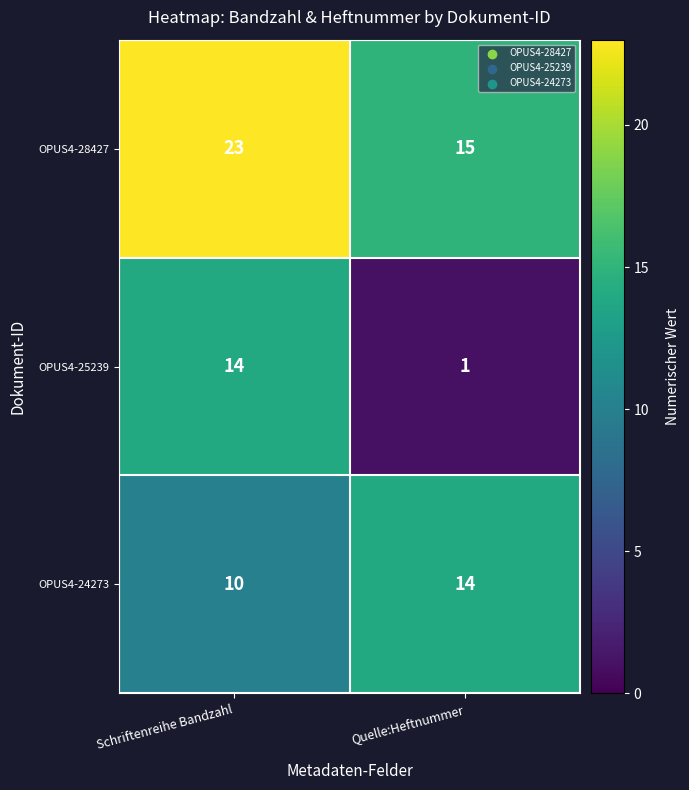

At which category does the chart reach its minimum across all series?

Quelle:Heftnummer